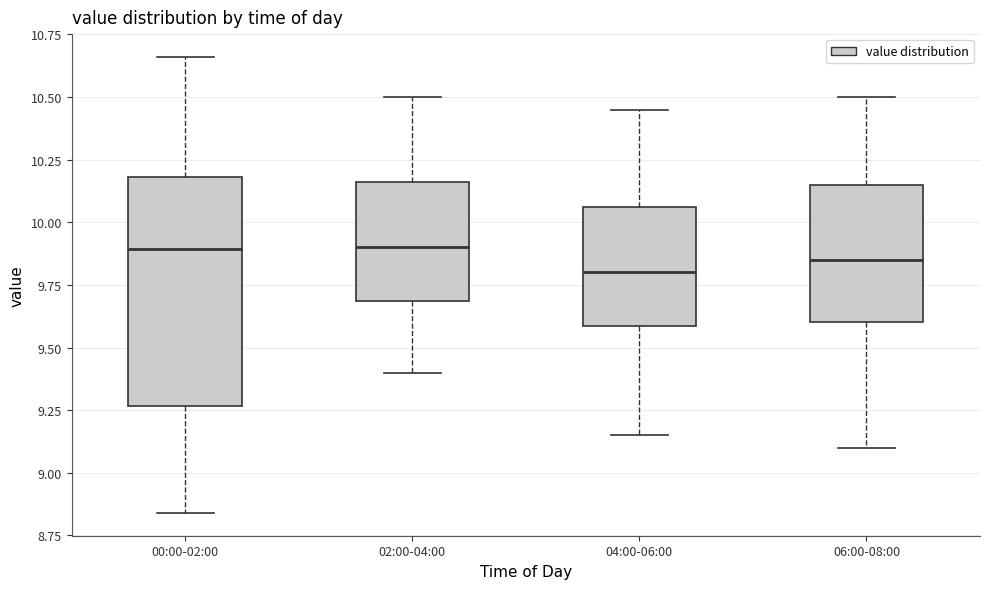

Reading left to right, read every box against the y-axis: the position of its median line, the range the box covers, and the ends of its whiskers. The values are not printed on the chart, so give them approximately, as read against the axis.

00:00-02:00: median 9.90, box 9.25 to 10.20, whiskers 8.85 to 10.65
02:00-04:00: median 9.90, box 9.70 to 10.15, whiskers 9.40 to 10.50
04:00-06:00: median 9.80, box 9.60 to 10.05, whiskers 9.15 to 10.45
06:00-08:00: median 9.85, box 9.60 to 10.15, whiskers 9.10 to 10.50